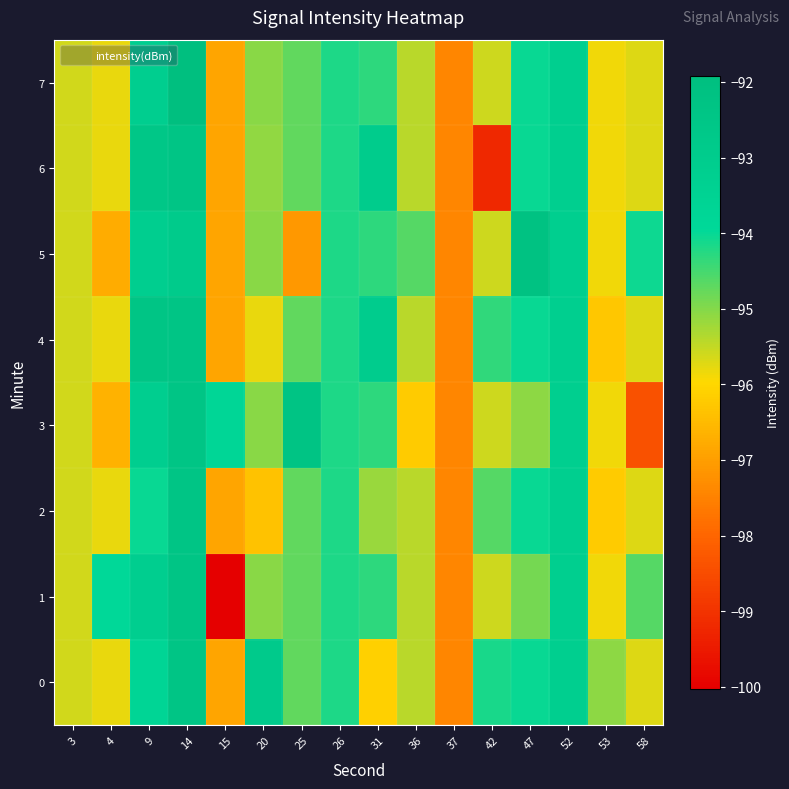

At how many categories does at least one series exceed -99?

16